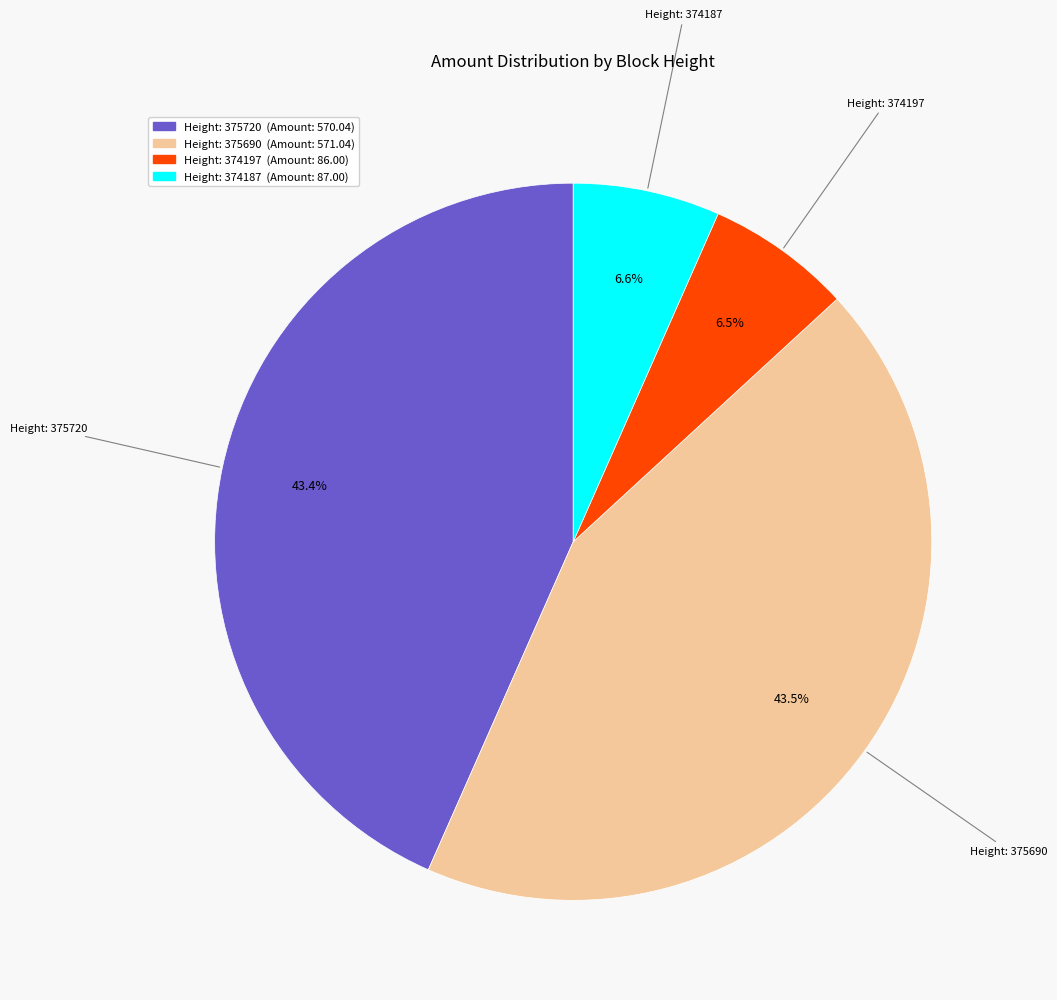

Is there a majority slice in this chart?

No